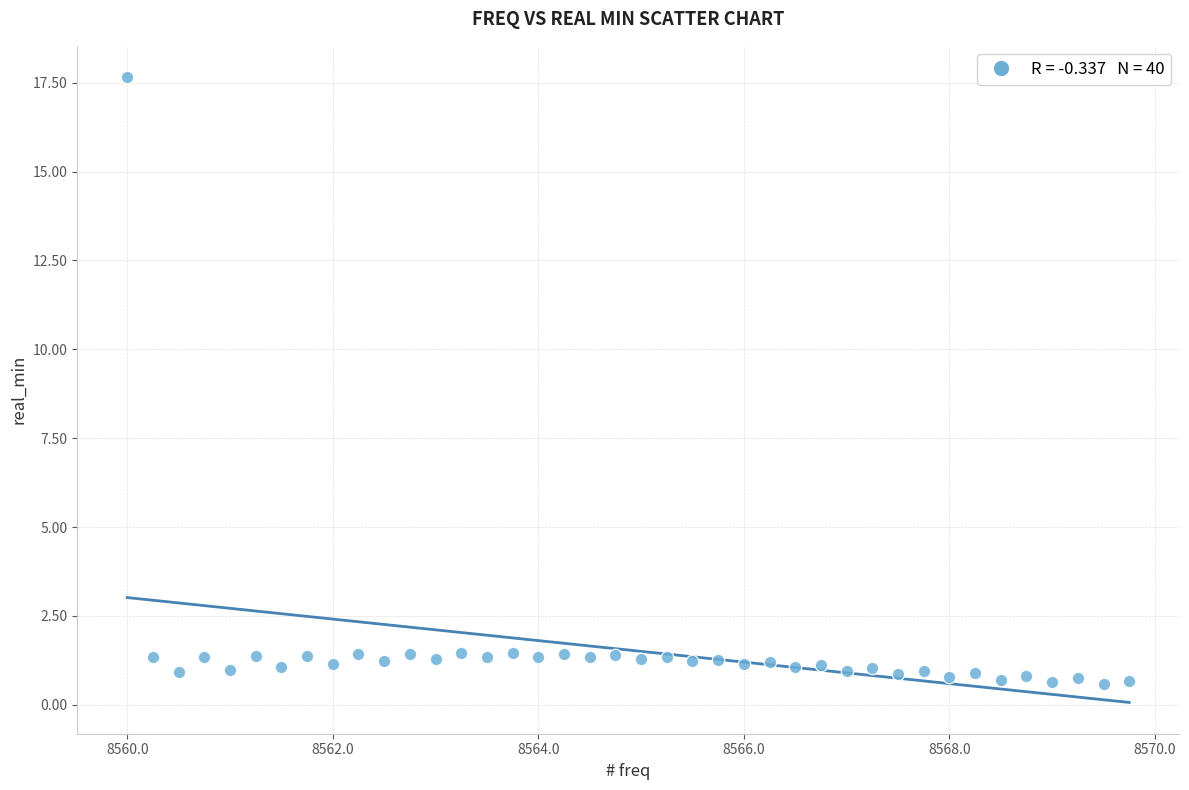

What is the range of Y values (max minus min)?

17.1